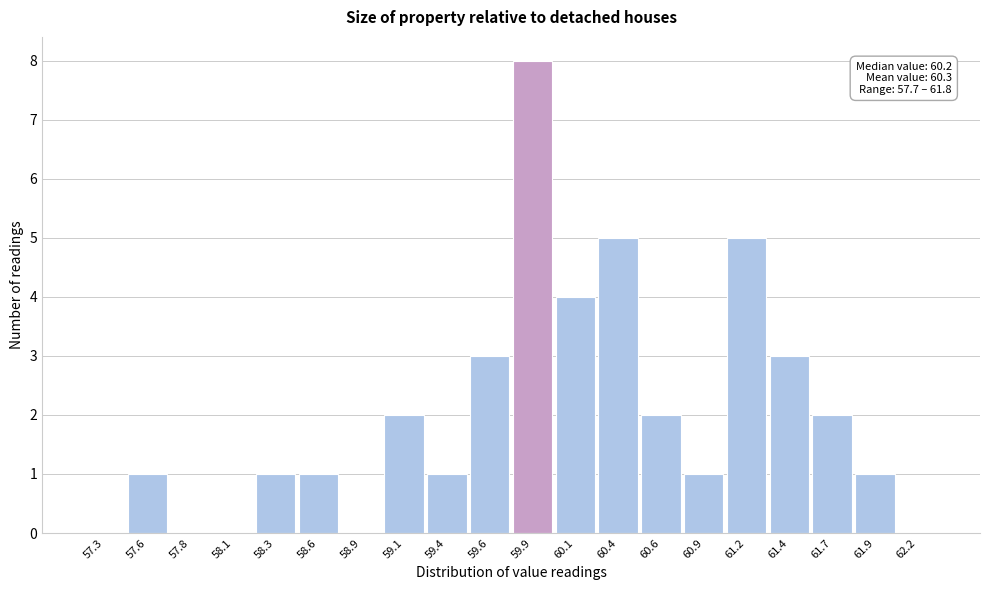

Which range on the x-axis has the tallest bar?

59.750 to 60.005